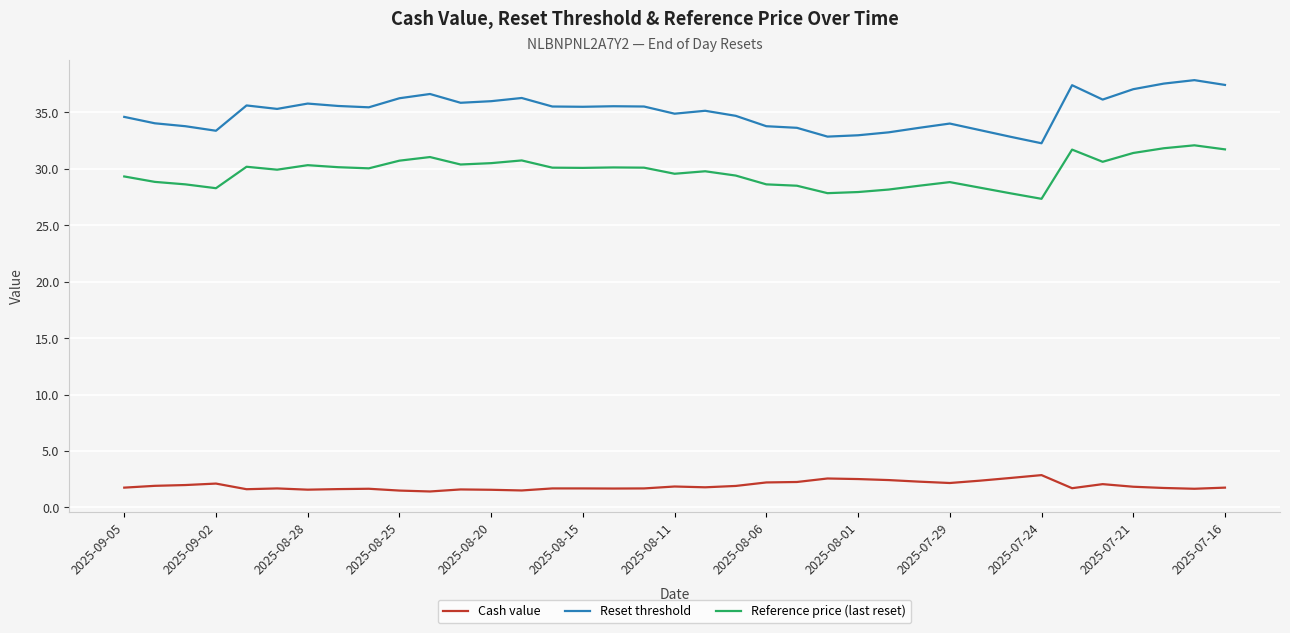

True or false: Reference price (last reset) and Reset threshold cross at least once.

False